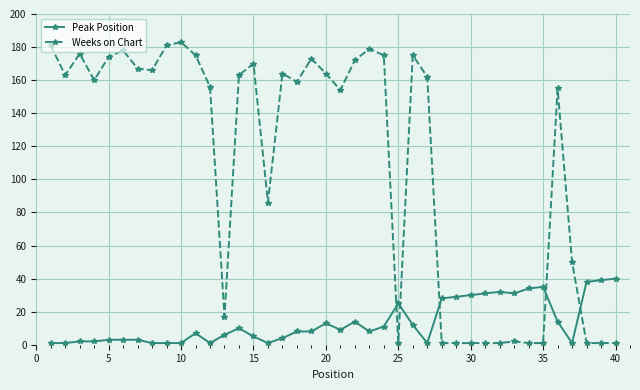

What is the minimum value shown in the chart?

1